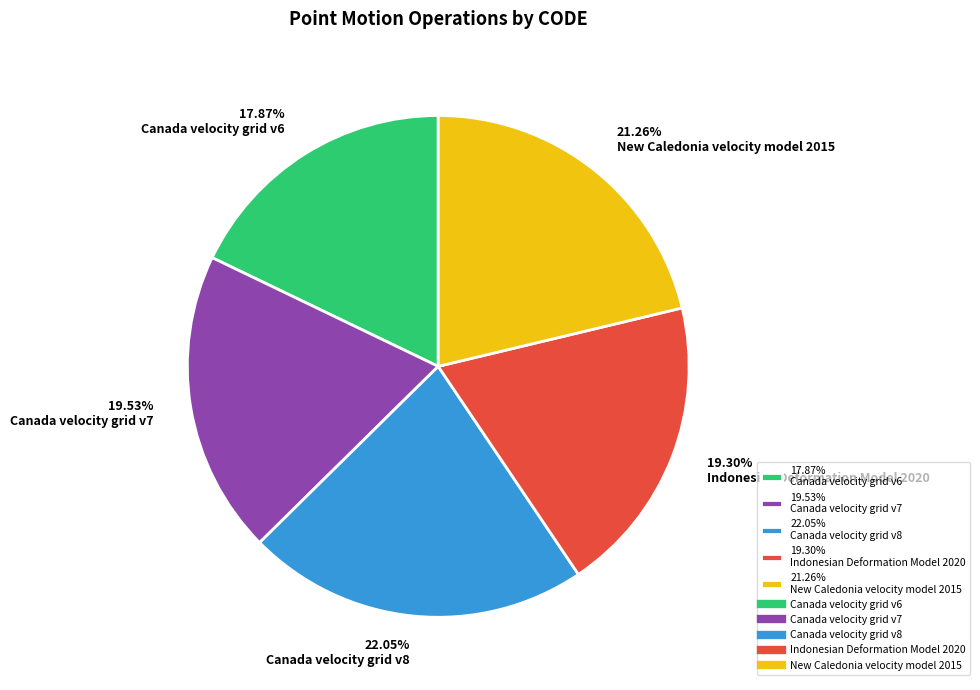

Which category has the biggest portion of the pie?

22.05% Canada velocity grid v8